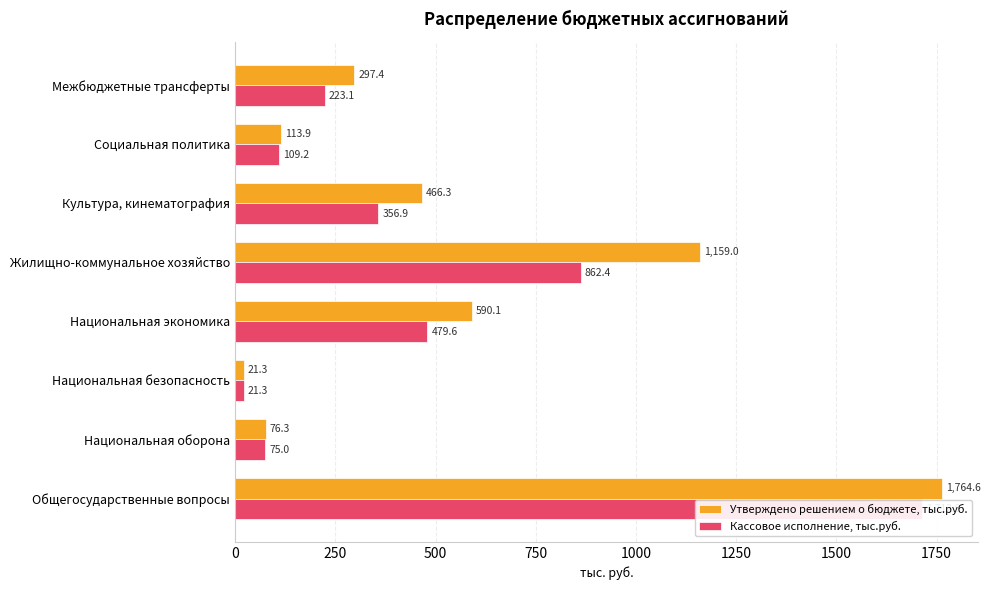

How many values in the Кассовое исполнение, тыс.руб. series are below 356?

4